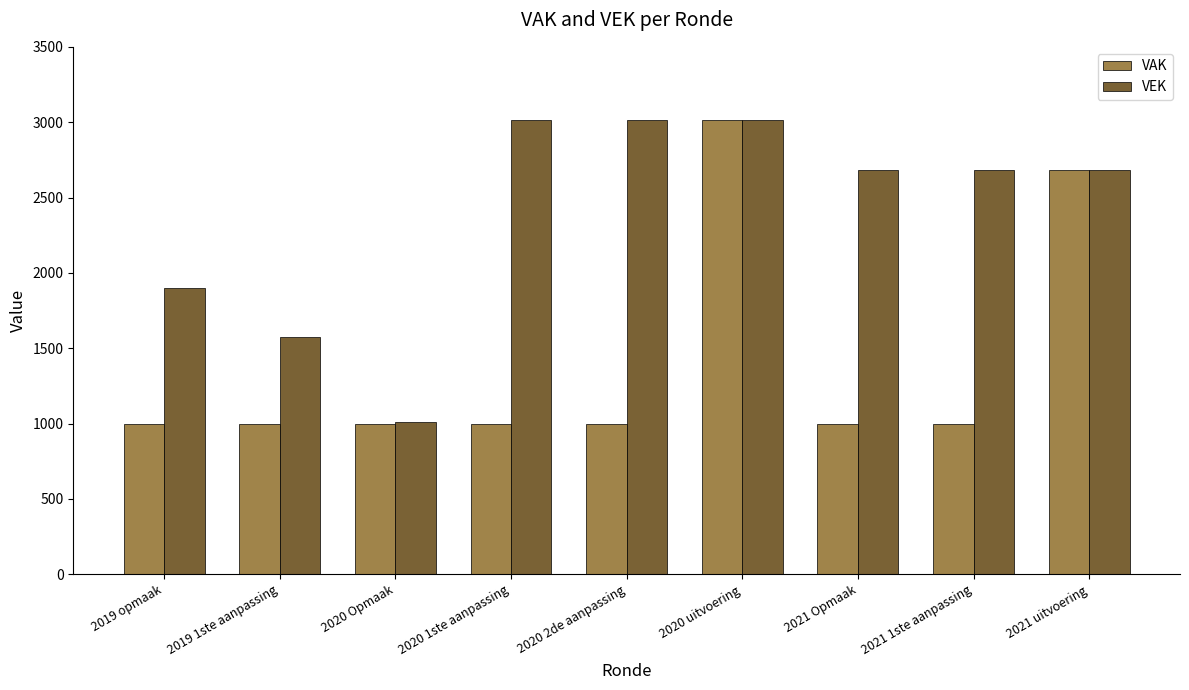

True or false: VAK has a value of 2684 at 2021 uitvoering.

True